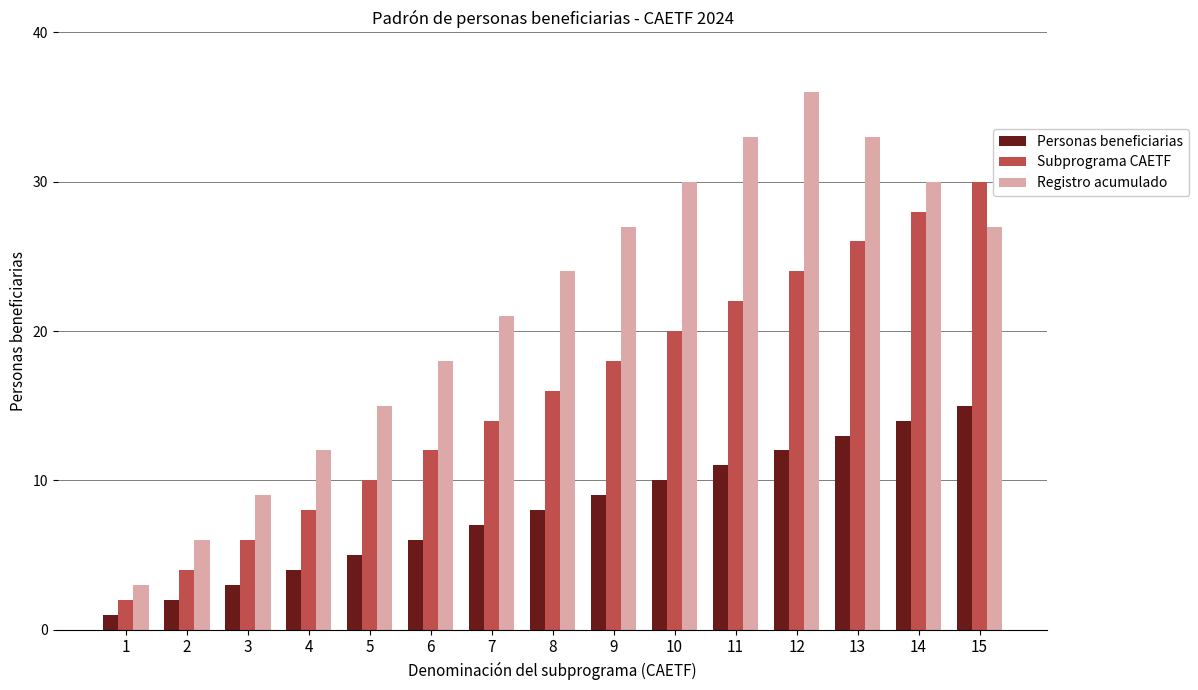

How many values in the Personas beneficiarias series are below 8?

7